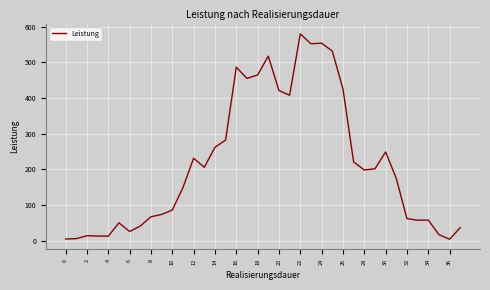

What is the difference between the maximum and minimum values?

575.9